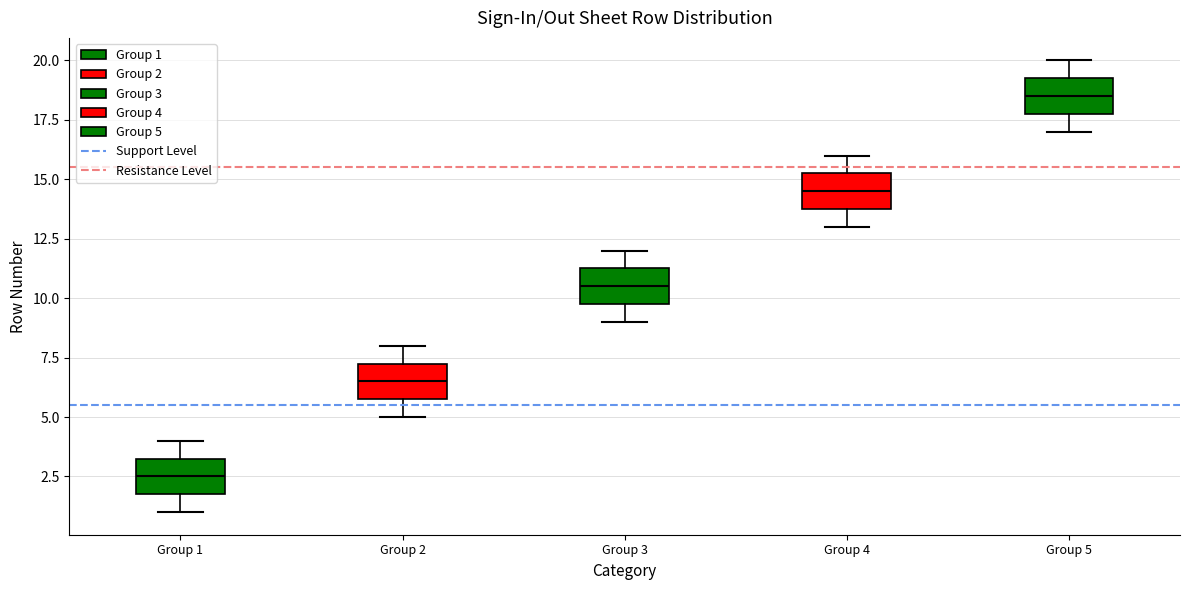

Reading left to right, read every box against the y-axis: the position of its median line, the range the box covers, and the ends of its whiskers. The values are not printed on the chart, so give them approximately, as read against the axis.

Group 1: median 2.5, box 2.0 to 3.5, whiskers 1.0 to 4.0
Group 2: median 6.5, box 6.0 to 7.5, whiskers 5.0 to 8.0
Group 3: median 10.5, box 10.0 to 11.5, whiskers 9.0 to 12.0
Group 4: median 14.5, box 14.0 to 15.5, whiskers 13.0 to 16.0
Group 5: median 18.5, box 18.0 to 19.5, whiskers 17.0 to 20.0